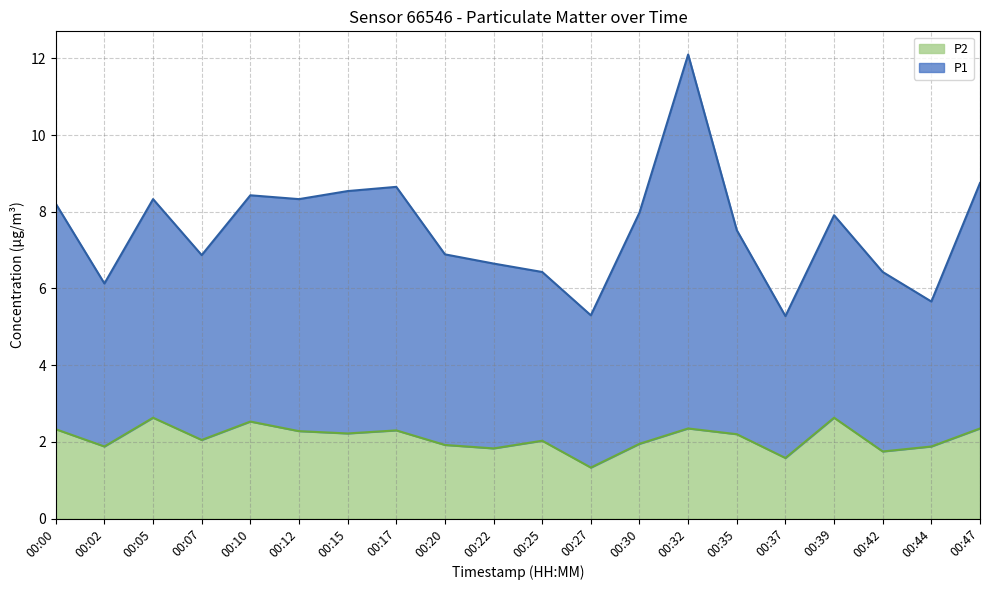

Rank the series by their average value, from lowest to highest.

P2, P1